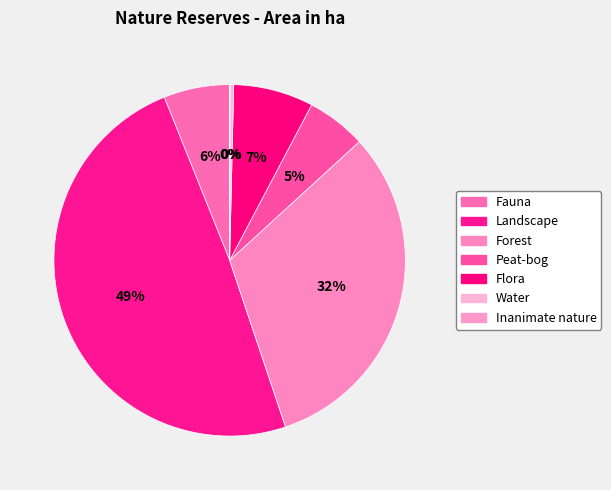

To the nearest percent, what percentage of the pie is Landscape?

49%